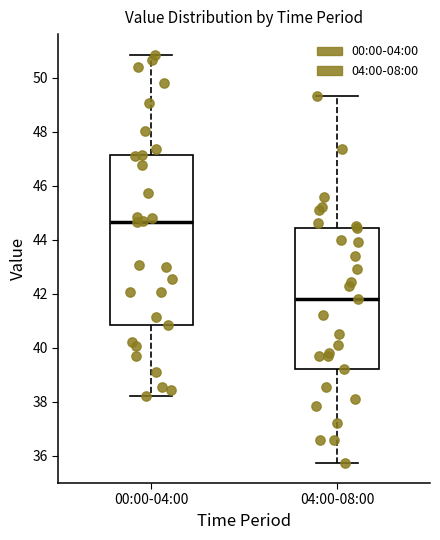

Where is the lower edge of the box for 04:00-08:00 on the y-axis? The values are not printed on the chart, so give them approximately, as read against the axis.

39.2